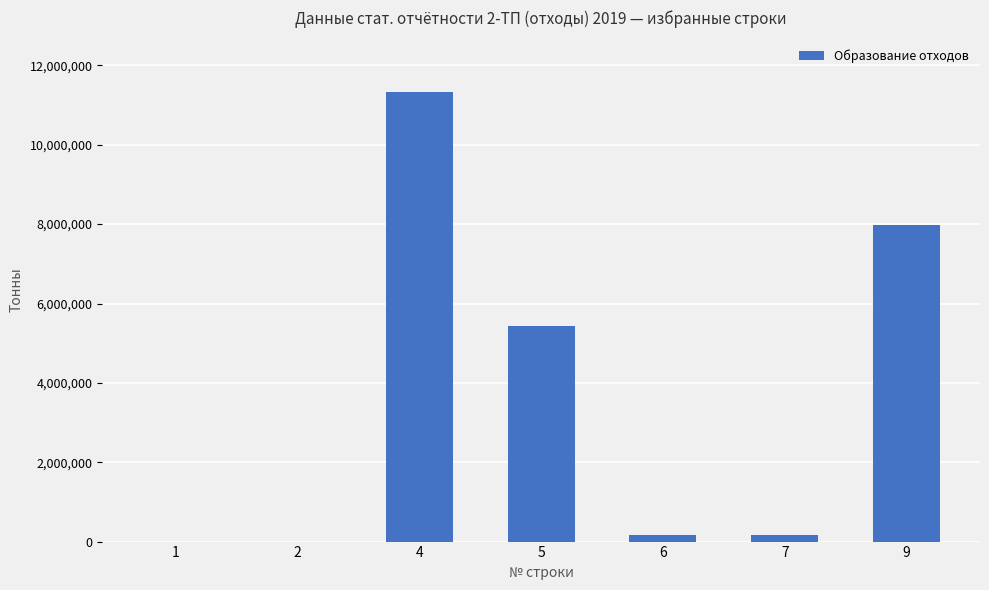

What value does the data have at 1?

1.0